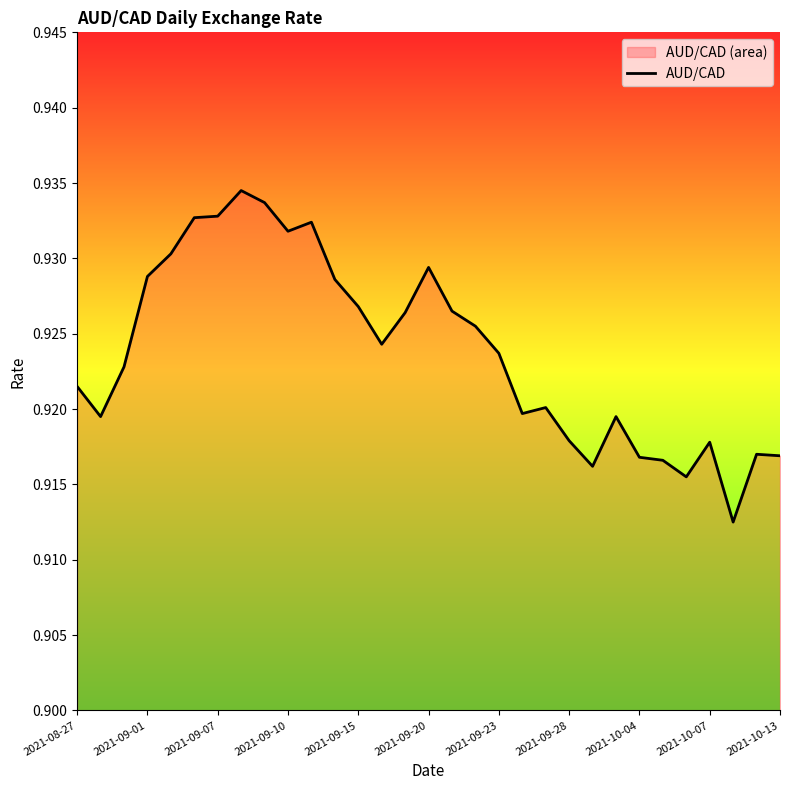

What is the average value?

0.9